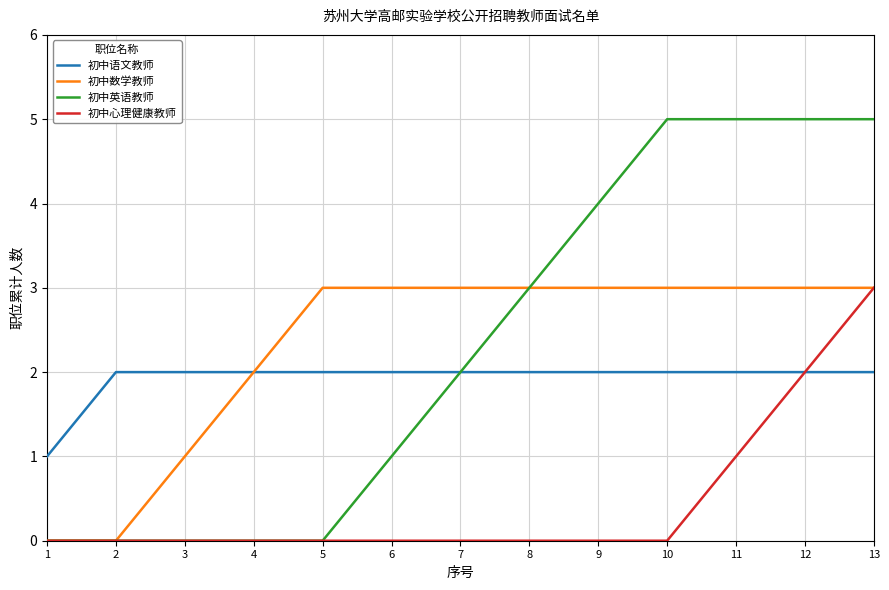

Which category has the highest value in the 初中心理健康教师 series?

13